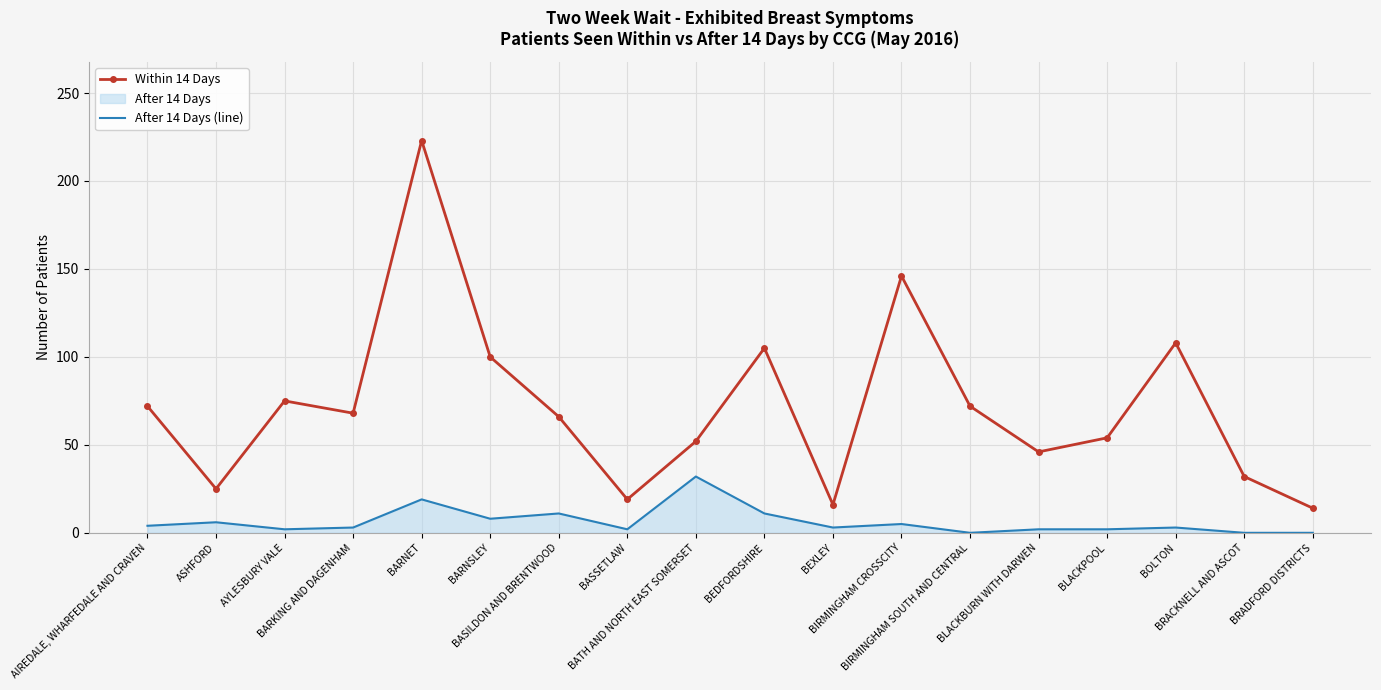

Reading left to right, list all the values displayed in this chart.

Within 14 Days: AIREDALE, WHARFEDALE AND CRAVEN=72	ASHFORD=25	AYLESBURY VALE=75	BARKING AND DAGENHAM=68	BARNET=223	BARNSLEY=100	BASILDON AND BRENTWOOD=66	BASSETLAW=19	BATH AND NORTH EAST SOMERSET=52	BEDFORDSHIRE=105	BEXLEY=16	BIRMINGHAM CROSSCITY=146	BIRMINGHAM SOUTH AND CENTRAL=72	BLACKBURN WITH DARWEN=46	BLACKPOOL=54	BOLTON=108	BRACKNELL AND ASCOT=32	BRADFORD DISTRICTS=14
After 14 Days (line): AIREDALE, WHARFEDALE AND CRAVEN=4	ASHFORD=6	AYLESBURY VALE=2	BARKING AND DAGENHAM=3	BARNET=19	BARNSLEY=8	BASILDON AND BRENTWOOD=11	BASSETLAW=2	BATH AND NORTH EAST SOMERSET=32	BEDFORDSHIRE=11	BEXLEY=3	BIRMINGHAM CROSSCITY=5	BIRMINGHAM SOUTH AND CENTRAL=0	BLACKBURN WITH DARWEN=2	BLACKPOOL=2	BOLTON=3	BRACKNELL AND ASCOT=0	BRADFORD DISTRICTS=0